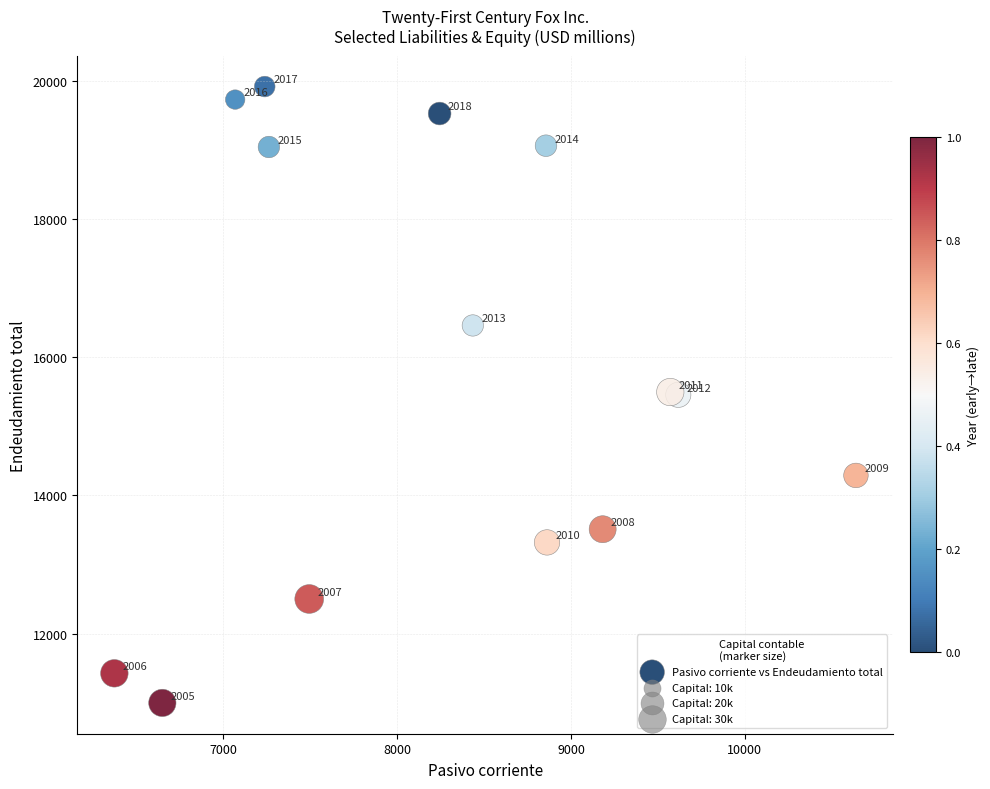

What Y value in the scatter plot is closest to 15456?

15455